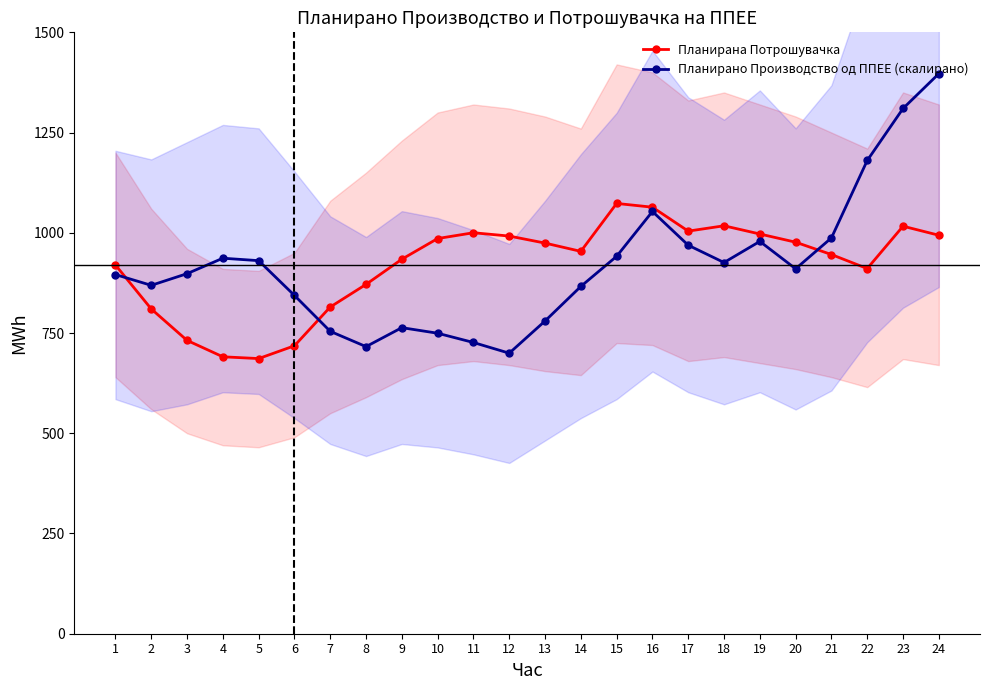

In Планирана Потрошувачка, how many points are lower than both neighbors (excluding endpoints)?

4